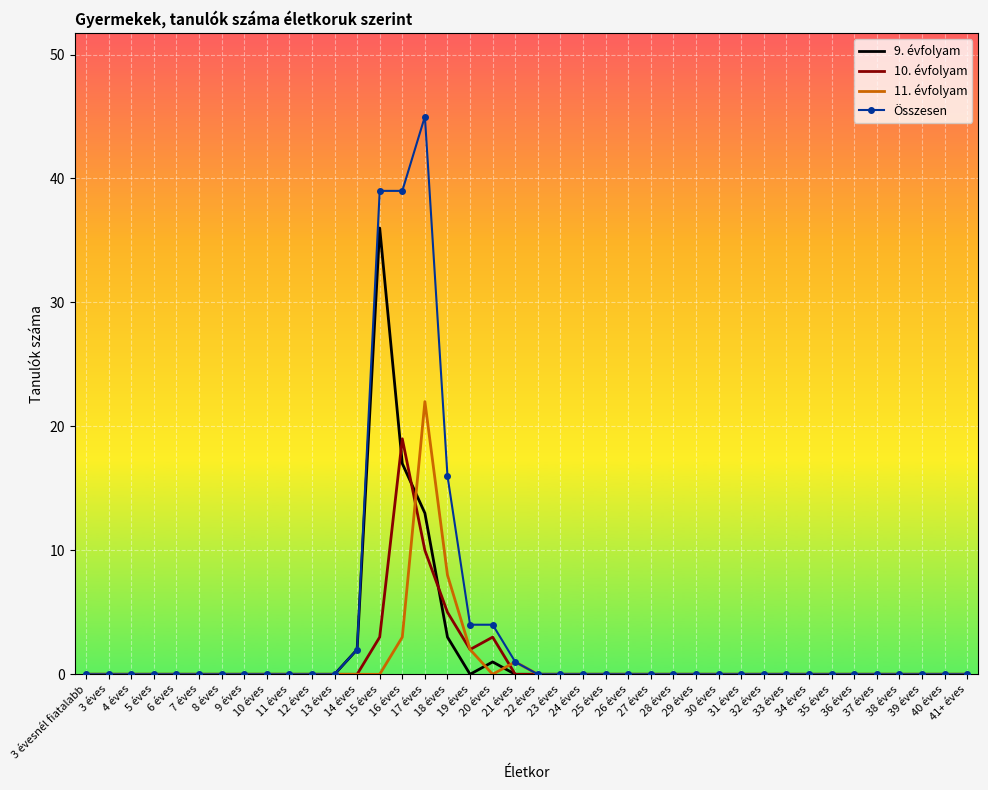

The value of 9. évfolyam at 30 éves is 19. True or false?

False